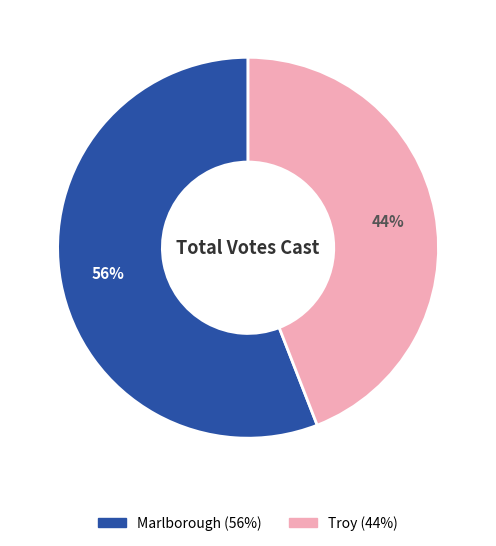

Is it true that Marlborough is 69% of the pie?

False